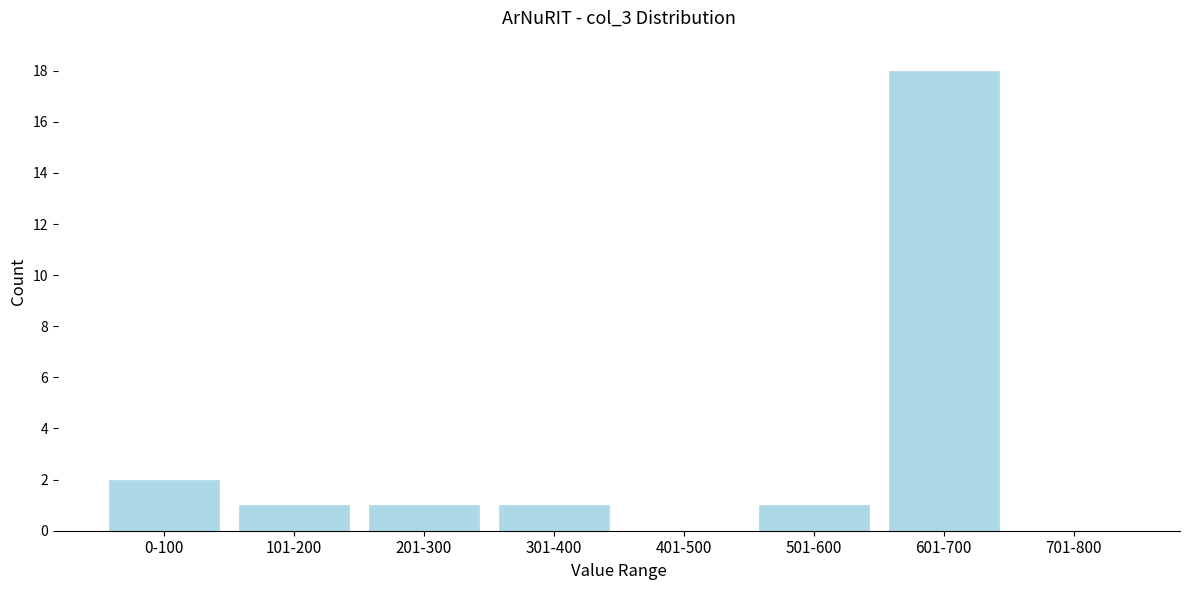

Reading right to left, what are all the values shown in this chart?

701-800=0	601-700=18	501-600=1	401-500=0	301-400=1	201-300=1	101-200=1	0-100=2